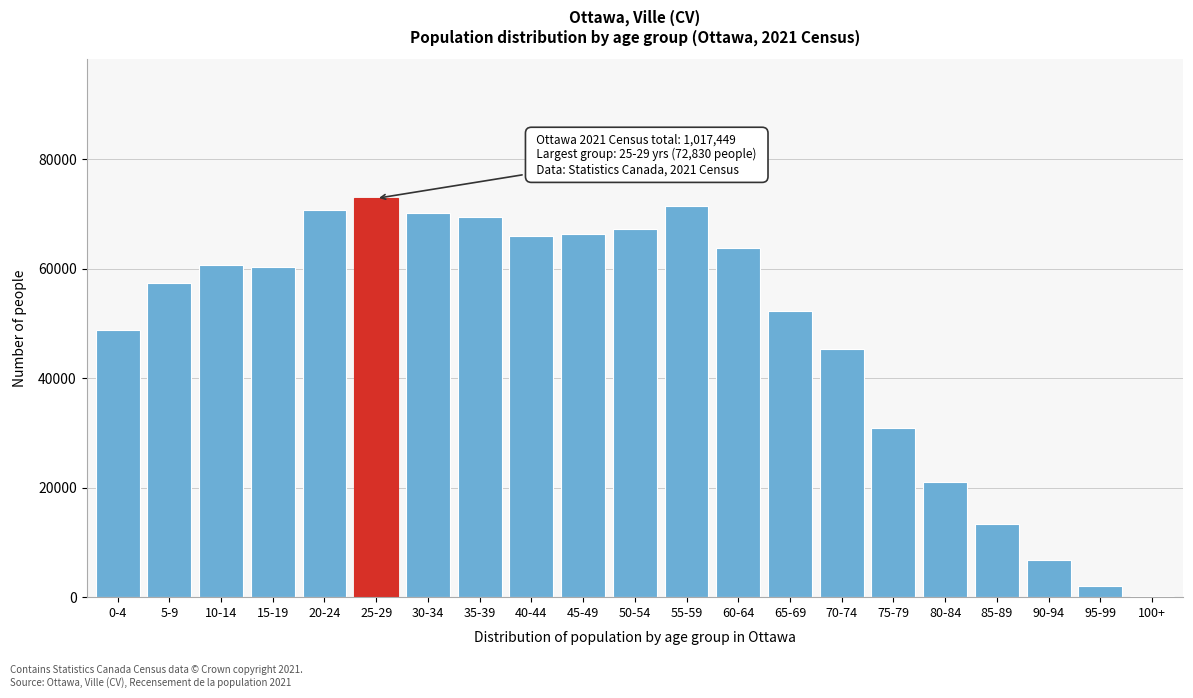

Is it true that the value at 20-24 is 41859?

False